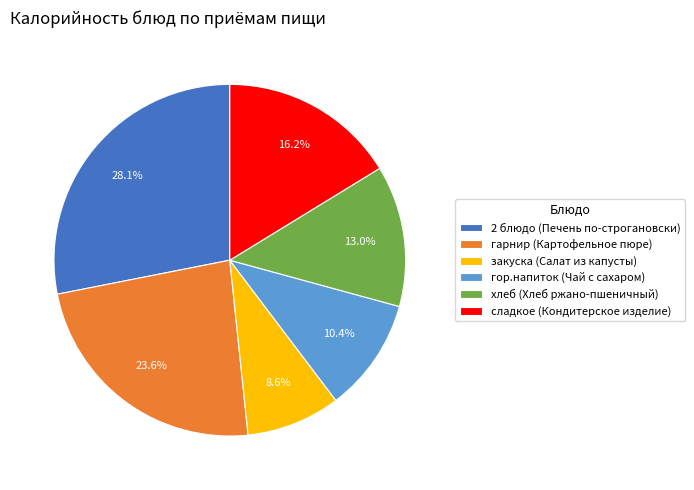

What percentage is the гарнир (Картофельное пюре) slice, to the nearest percent?

24%